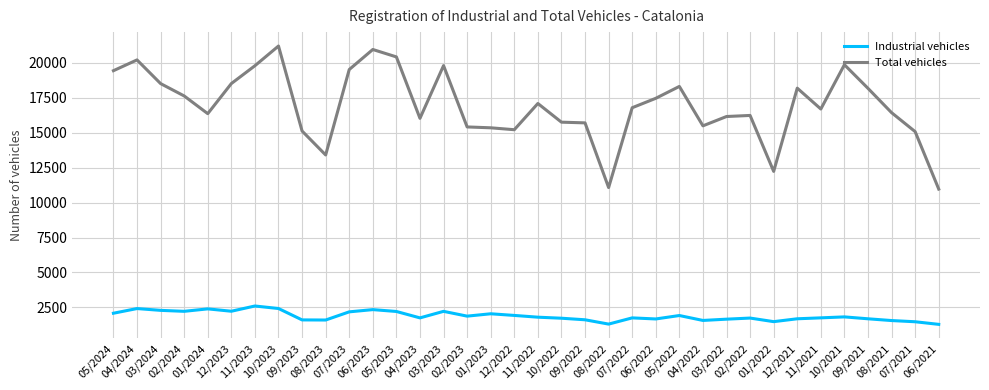

What is the lowest value of the Total vehicles series?

10968